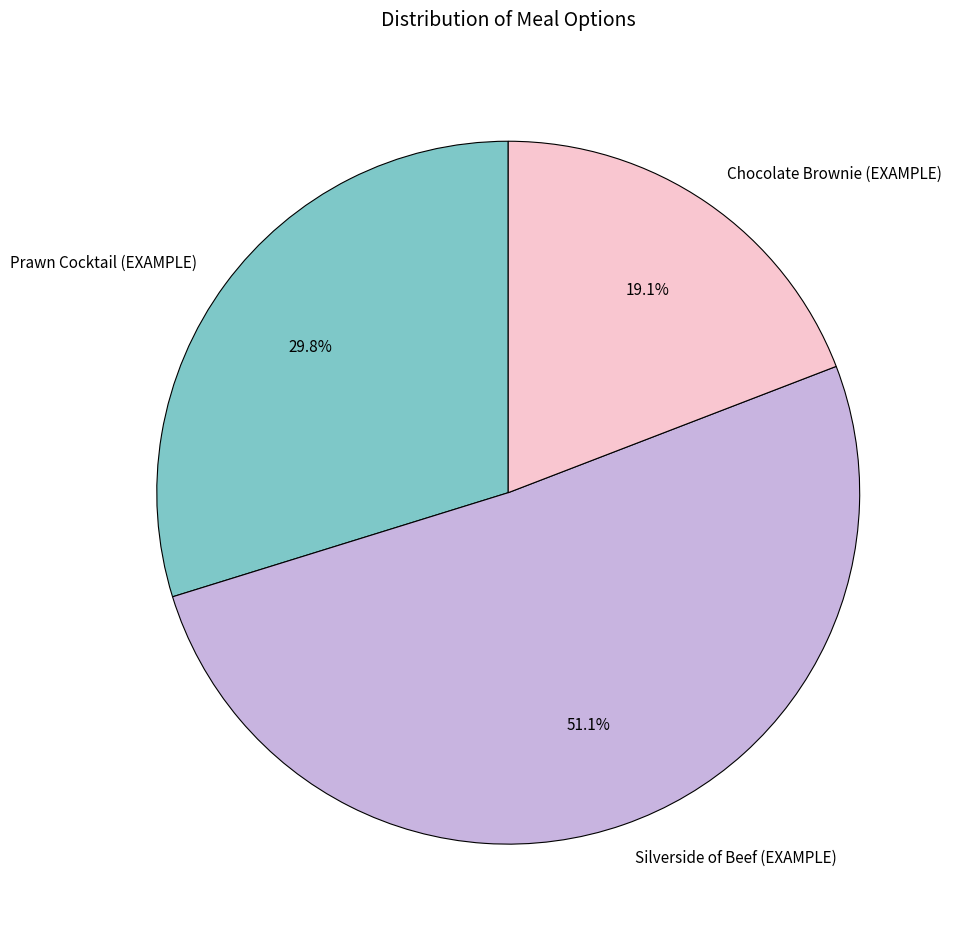

Which has a higher value, Prawn Cocktail (EXAMPLE) or Silverside of Beef (EXAMPLE)?

Silverside of Beef (EXAMPLE)